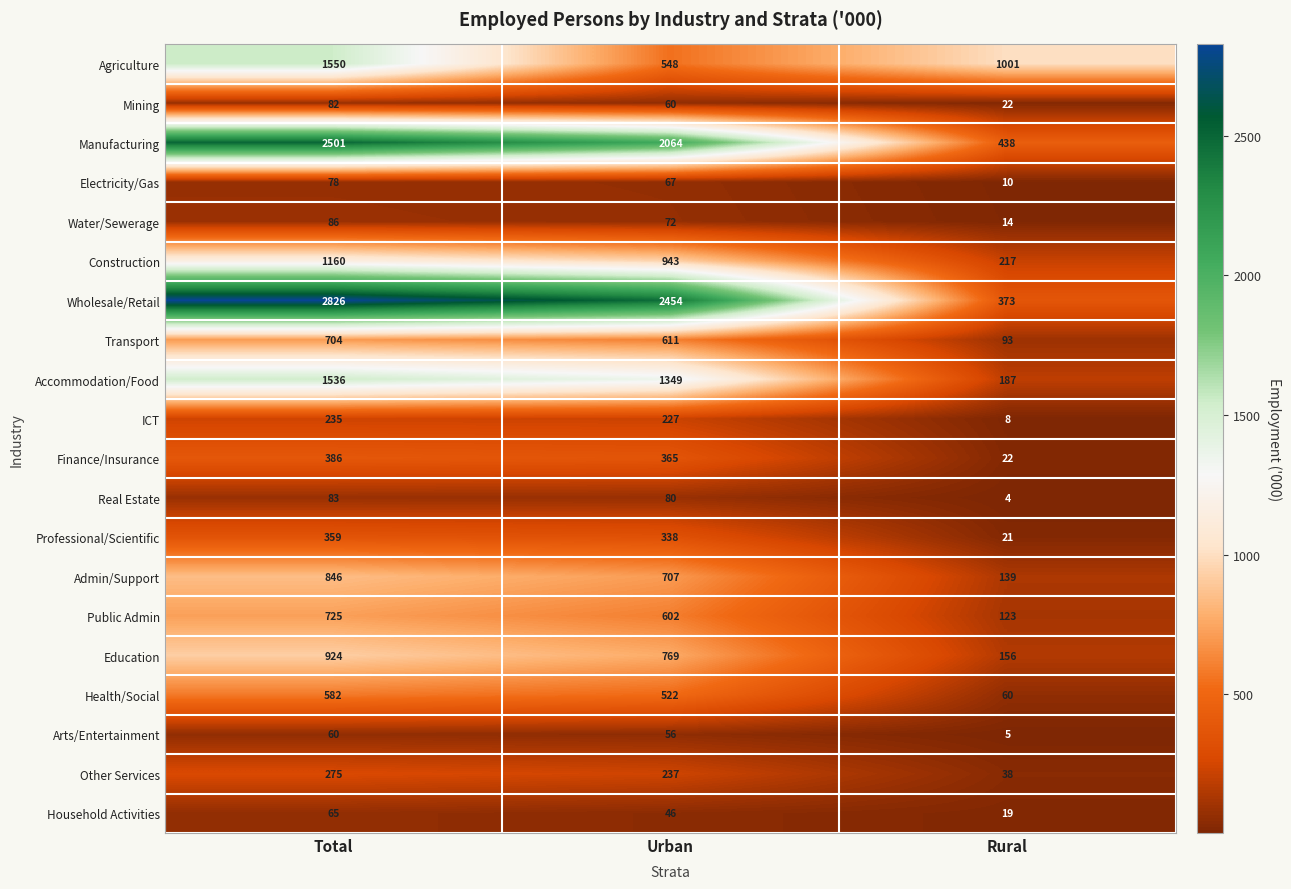

What value does the Electricity/Gas series have at Urban, to the nearest 5?

65